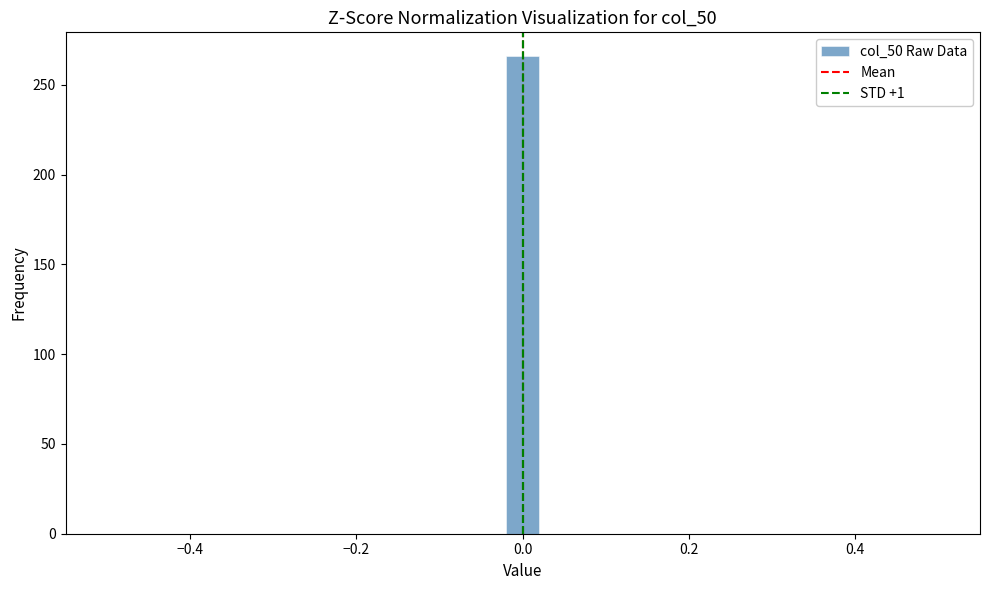

Read against the x-axis, roughly where is the centre of the tallest bar?

0.00